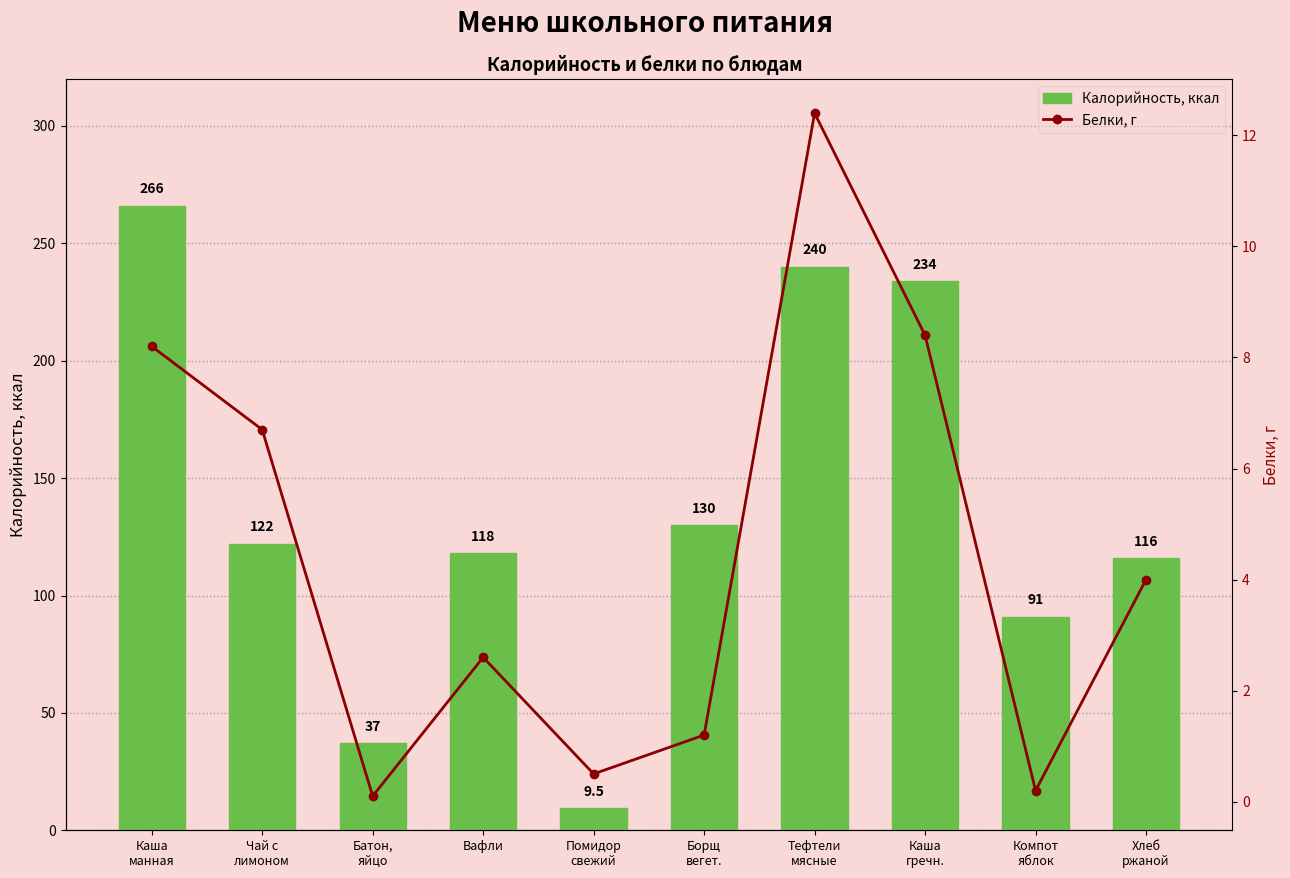

Is the value of Белки at Хлеб
ржаной greater than the value of Калорийность at Борщ
вегет.?

No